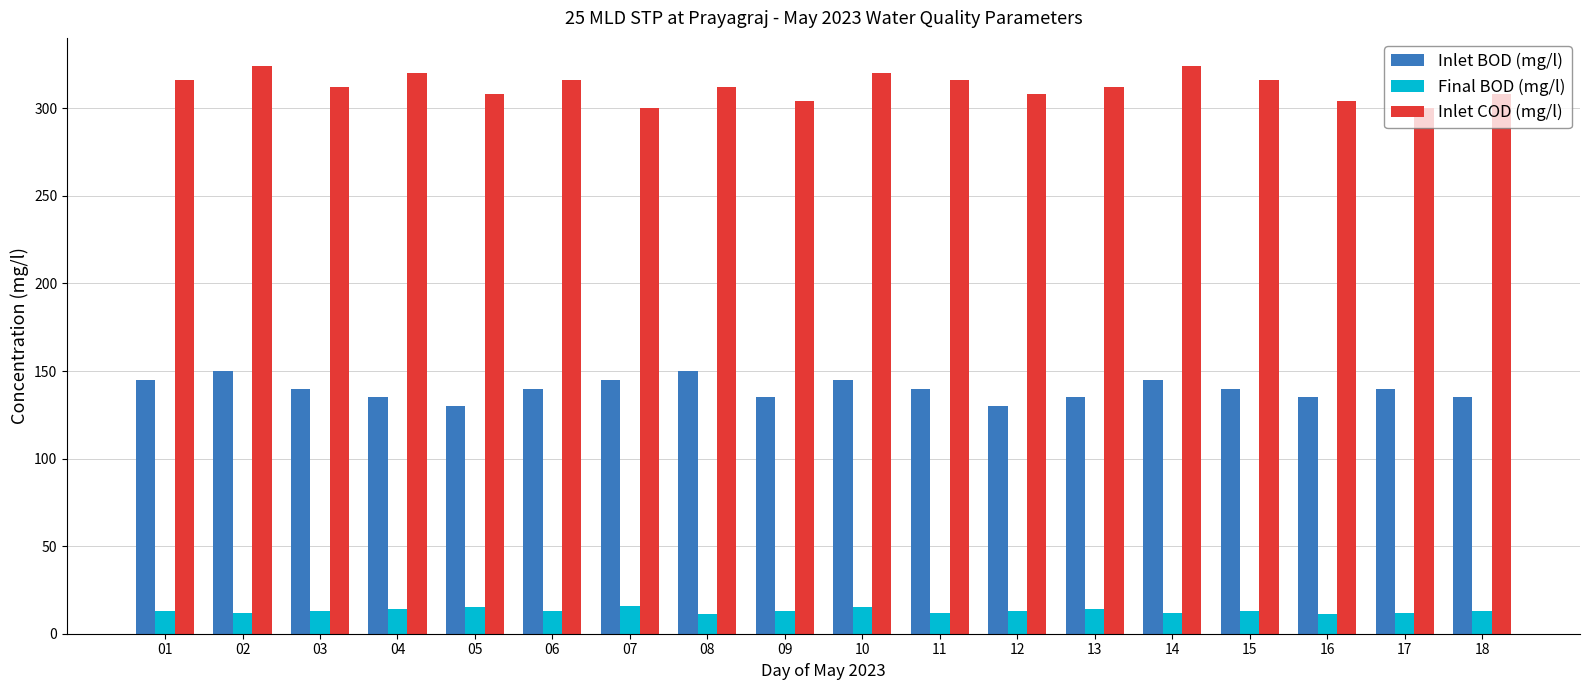

What is the difference between the maximum and minimum values in the Final BOD (mg/l) series?

5